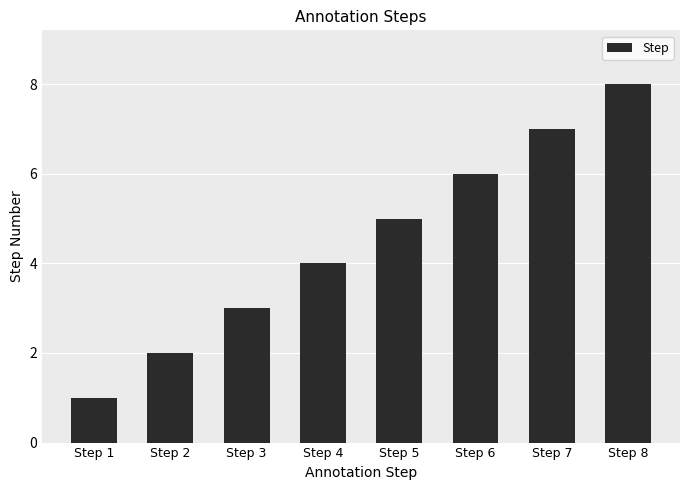

How many categories are shown in the chart?

8